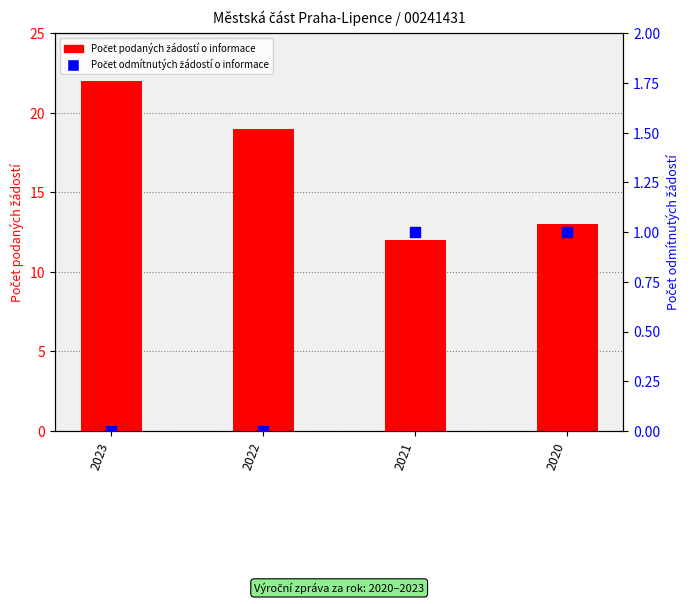

Which series has the largest total across all categories?

Počet podaných žádostí o informace